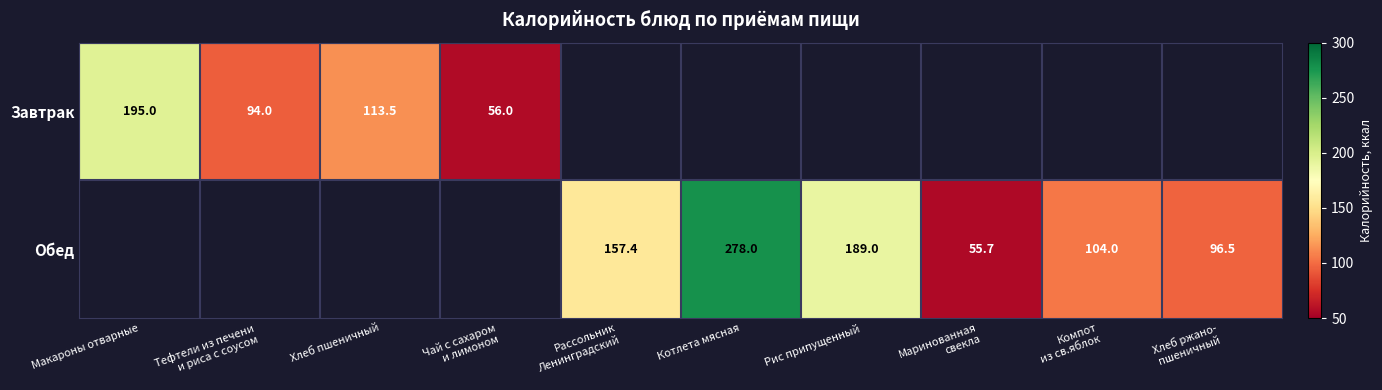

Is it true that Завтрак equals 195.0 at Макароны отварные?

True